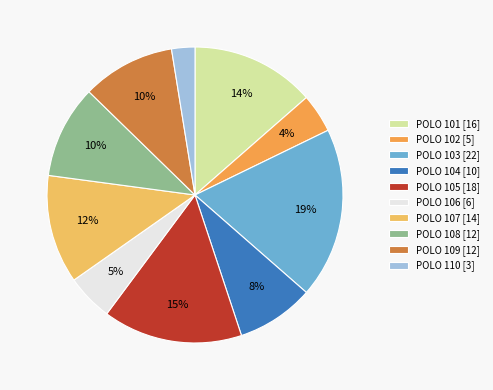

Count the number of slices in the pie.

10